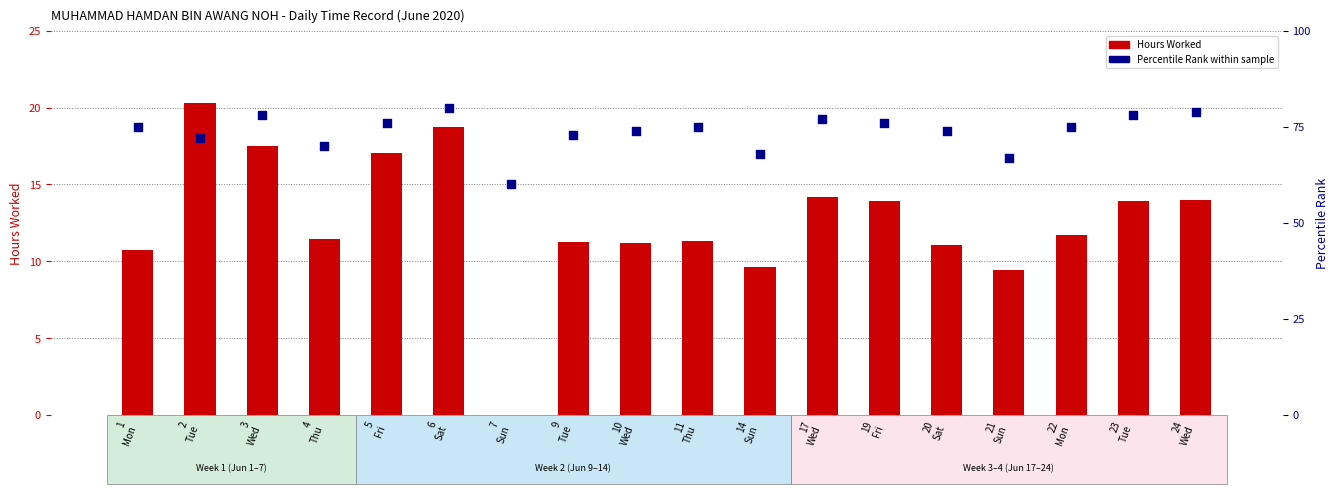

What is the total value across all series at 10
Wed?

85.2